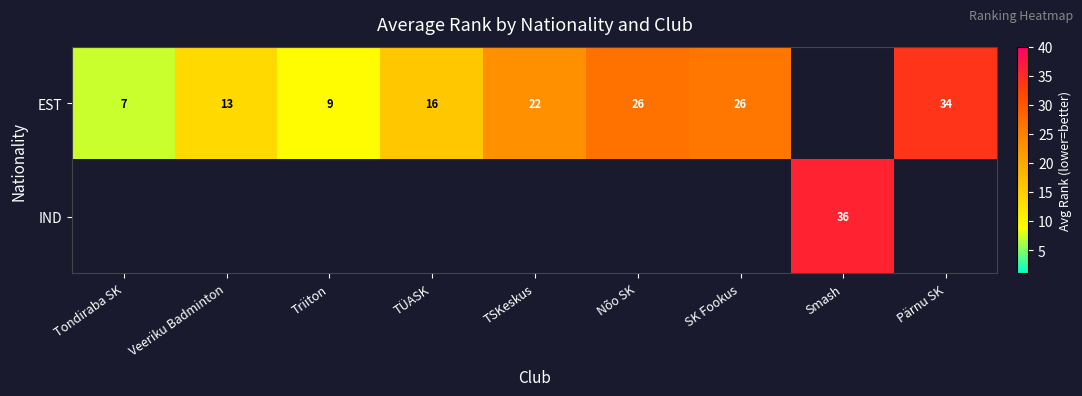

The value of EST at Tondiraba SK is 4. True or false?

False